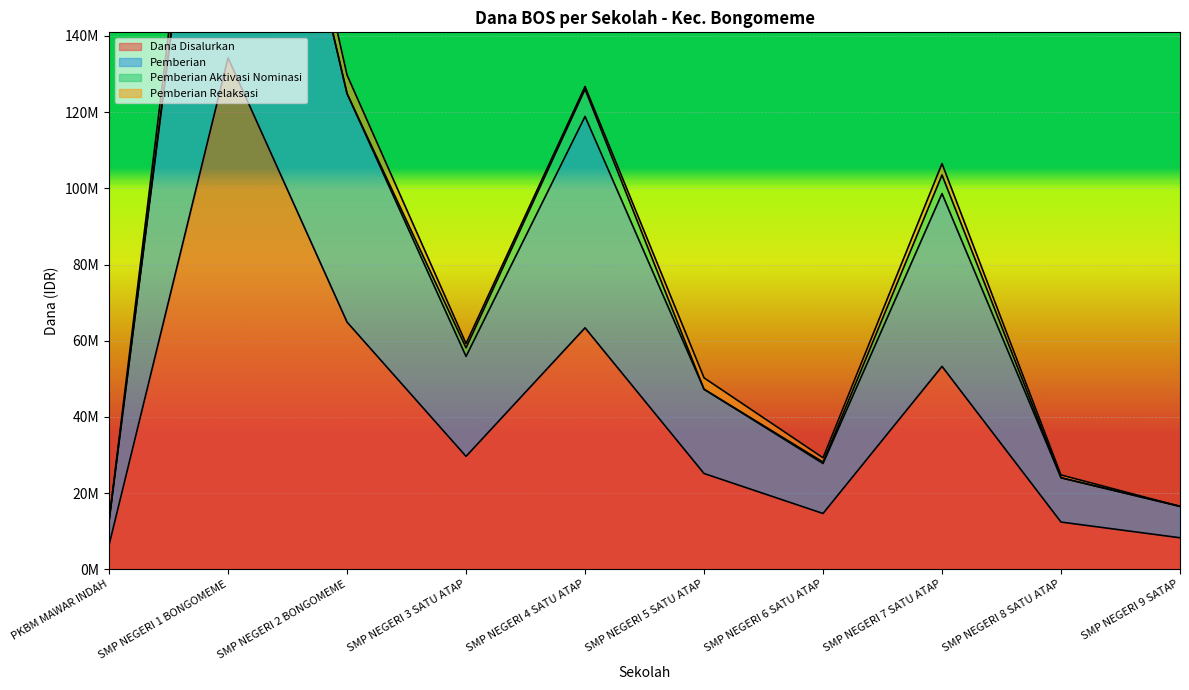

True or false: Pemberian and Dana Disalurkan cross at least once.

False